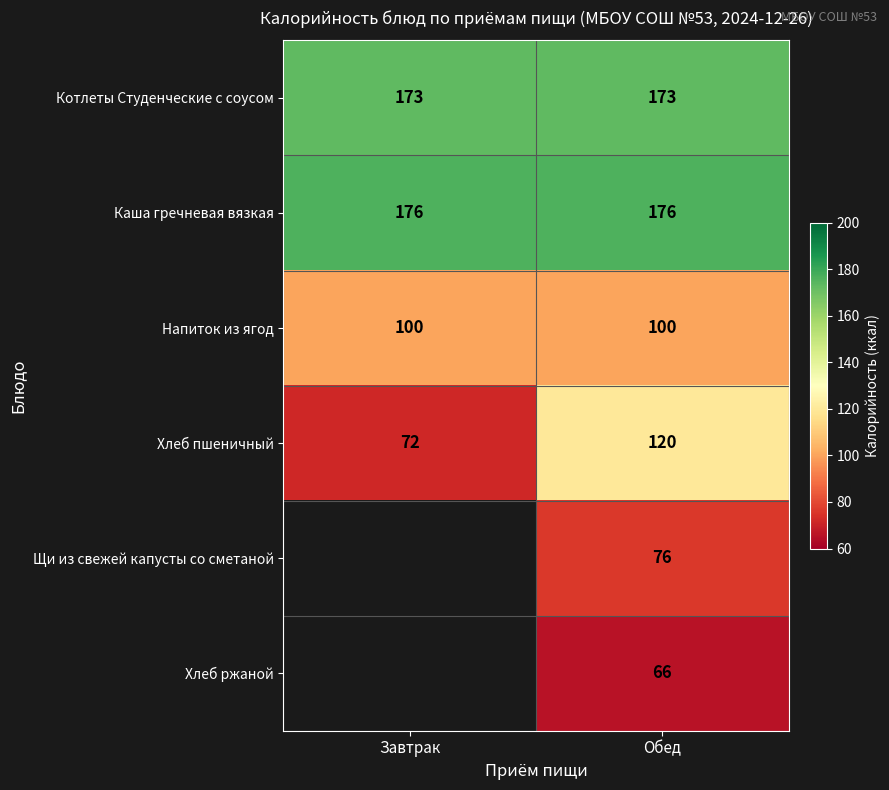

At which label does Хлеб пшеничный reach its minimum?

Завтрак